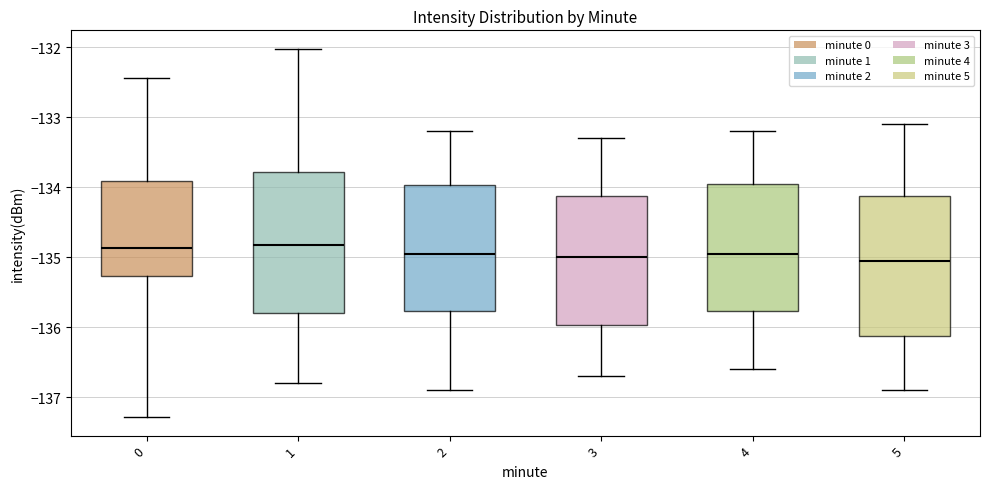

Reading left to right, read every box against the y-axis: the position of its median line, the range the box covers, and the ends of its whiskers. The values are not printed on the chart, so give them approximately, as read against the axis.

0: median -134.9, box -135.3 to -133.9, whiskers -137.3 to -132.4
1: median -134.8, box -135.8 to -133.8, whiskers -136.8 to -132.0
2: median -134.9, box -135.8 to -134.0, whiskers -136.9 to -133.2
3: median -135.0, box -136.0 to -134.1, whiskers -136.7 to -133.3
4: median -134.9, box -135.8 to -133.9, whiskers -136.6 to -133.2
5: median -135.0, box -136.1 to -134.1, whiskers -136.9 to -133.1